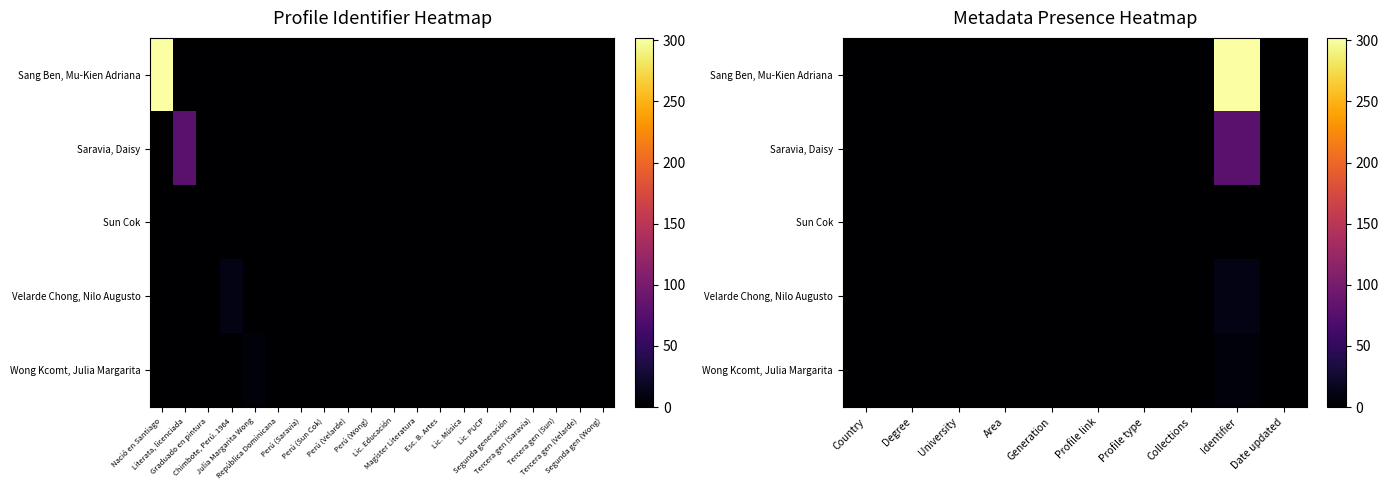

Is it true that Velarde Chong, Nilo Augusto equals 2 at Profile link?

False